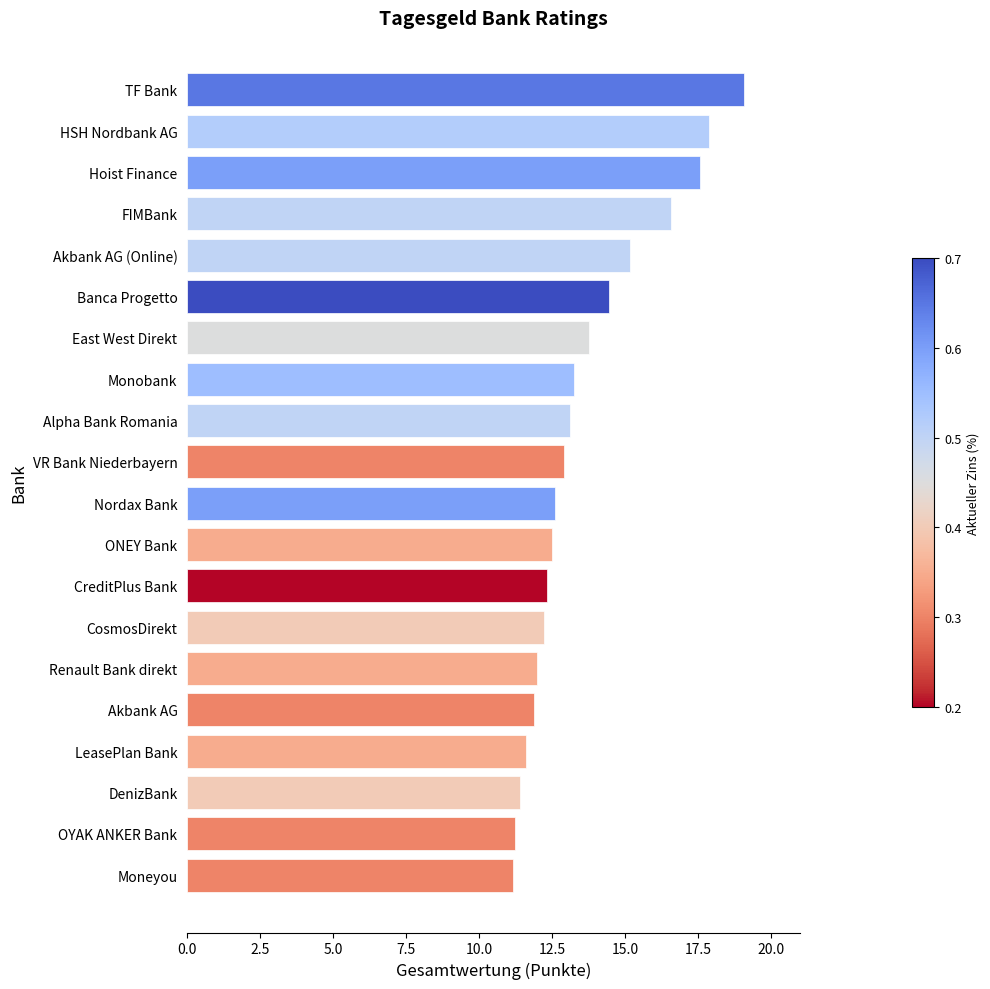

What position from the bottom is OYAK ANKER Bank?

2